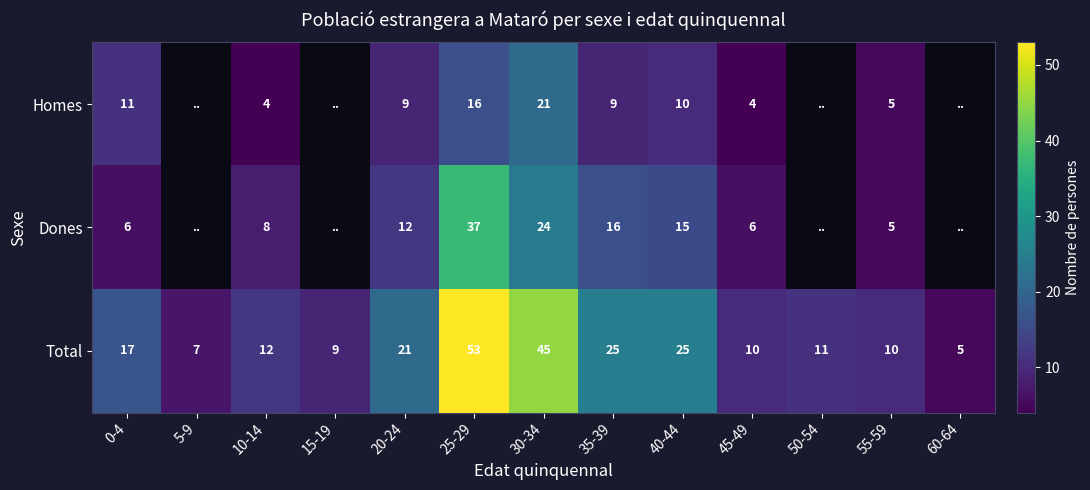

Which category has the lowest value in the Total series?

60-64